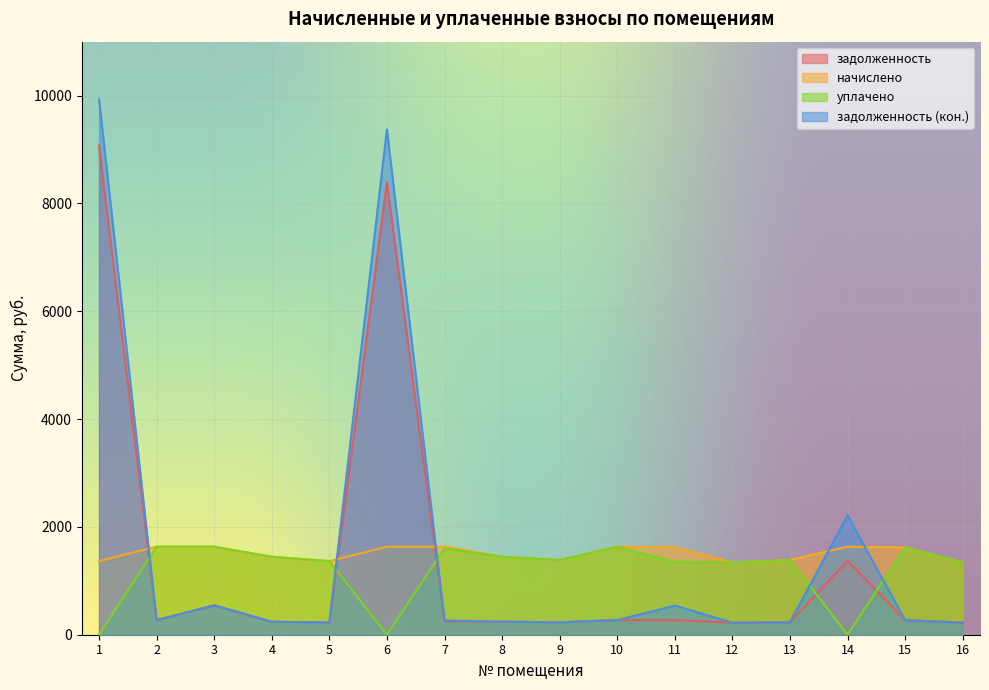

What is the maximum value shown in the chart?

9931.7